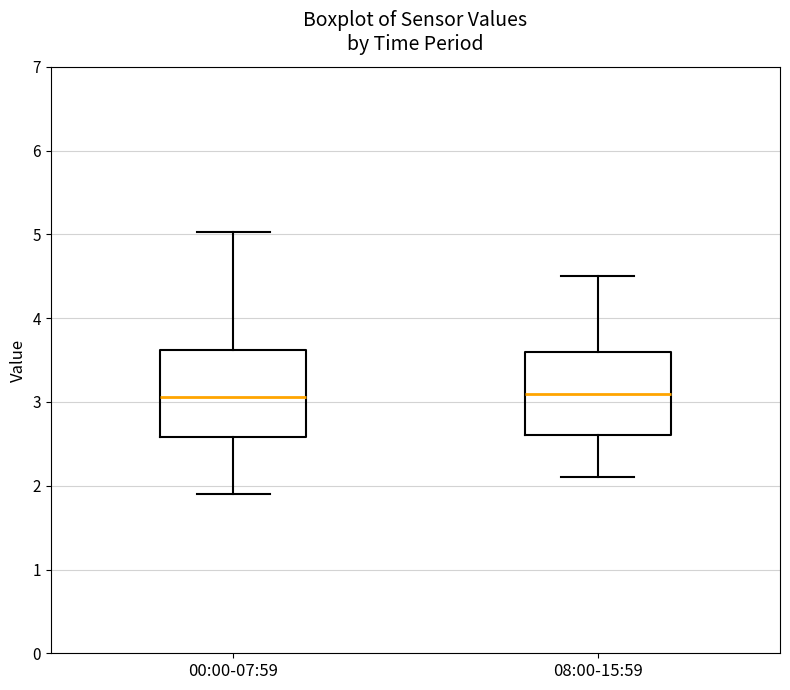

Reading left to right, read every box against the y-axis: the position of its median line, the range the box covers, and the ends of its whiskers. The values are not printed on the chart, so give them approximately, as read against the axis.

00:00-07:59: median 3.1, box 2.6 to 3.6, whiskers 1.9 to 5.0
08:00-15:59: median 3.1, box 2.6 to 3.6, whiskers 2.1 to 4.5